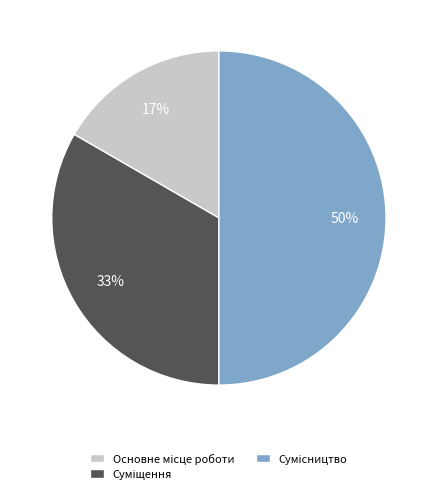

To the nearest percent, what is the average slice percentage?

33%